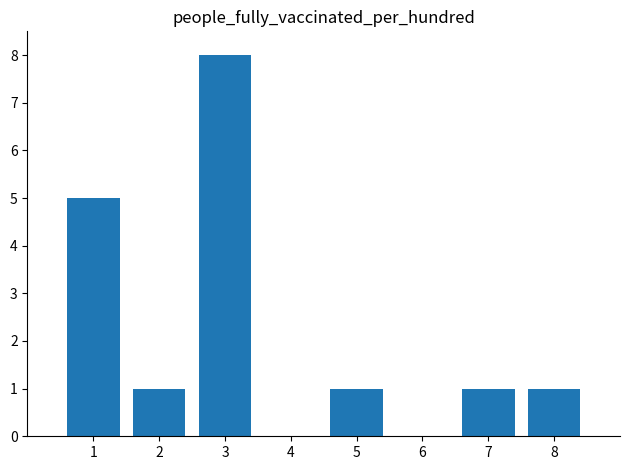

Does the chart contain stacked bars?

No